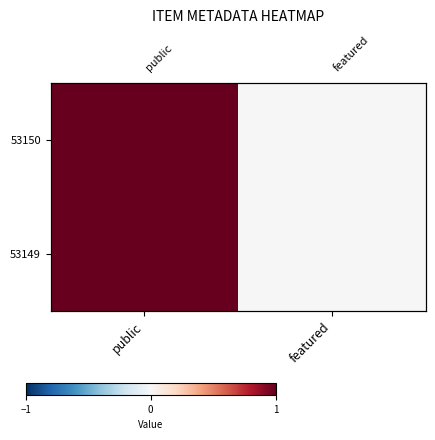

Is the value of 53149 at public greater than the value of 53150 at public?

No